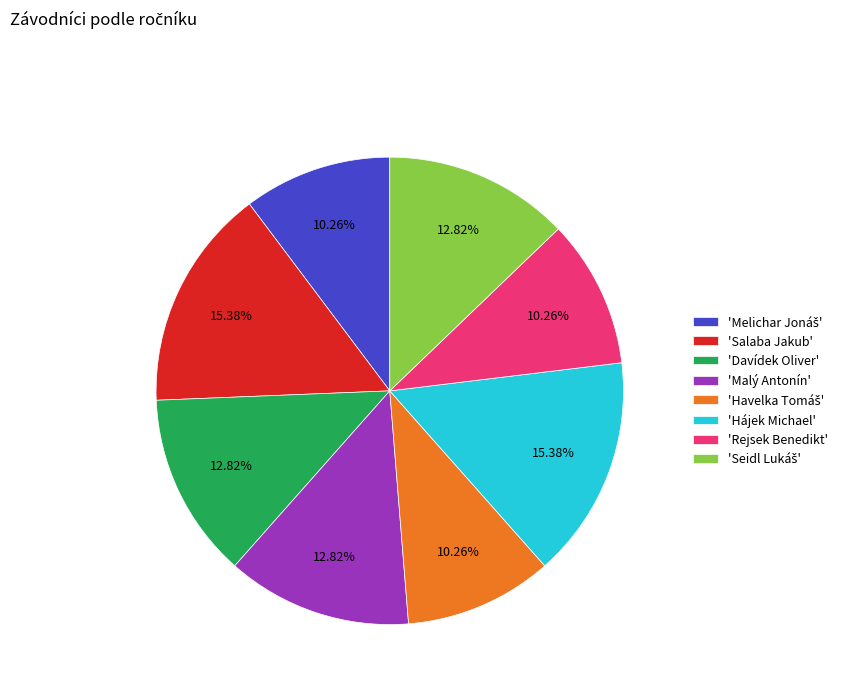

Combined, do 'Davídek Oliver' and 'Hájek Michael' account for over 50%?

No